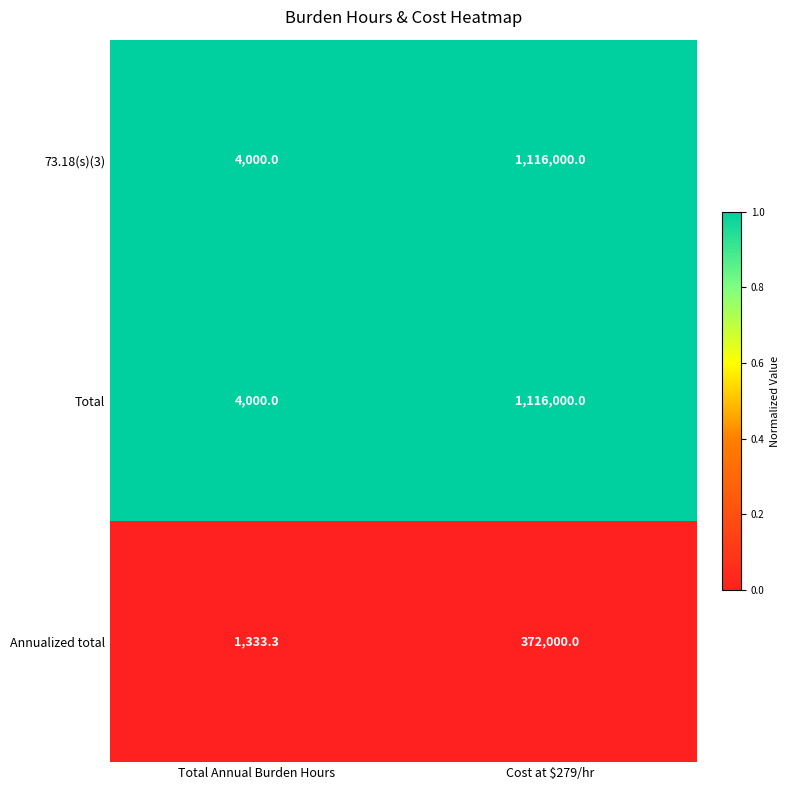

Reading left to right, what are all the values shown in this chart?

73.18(s)(3): 4000.0	1116000.0
Total: 4000.0	1116000.0
Annualized total: 1333.3	372000.0